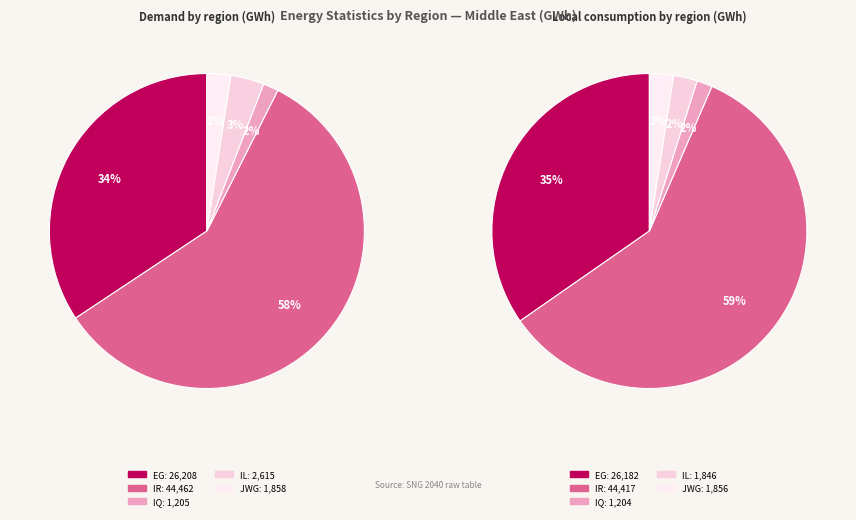

What is the majority slice?

IR